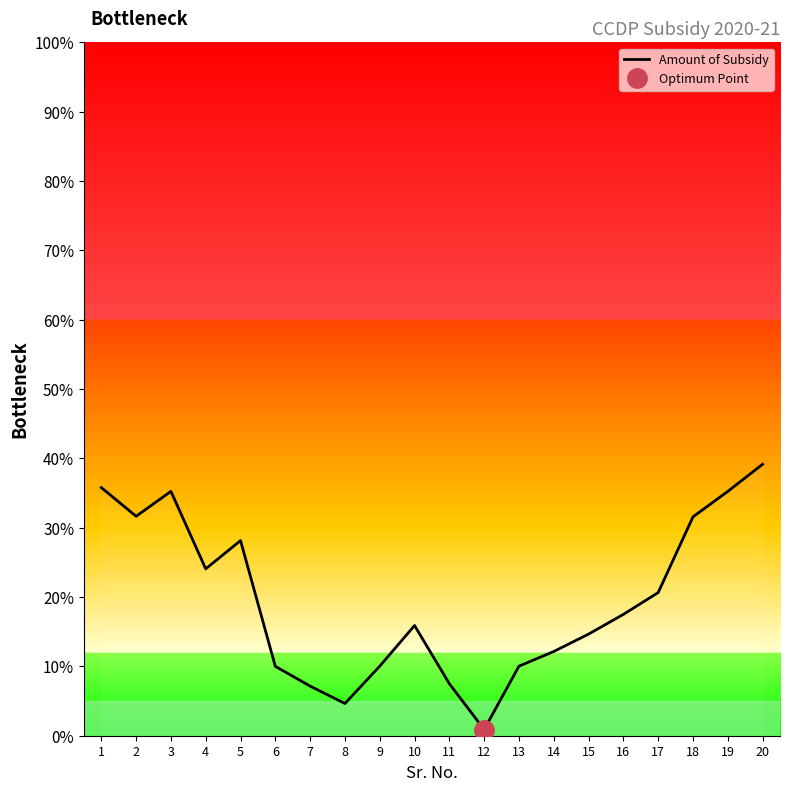

How many interior local peaks (higher than both neighbors) does the data have?

3